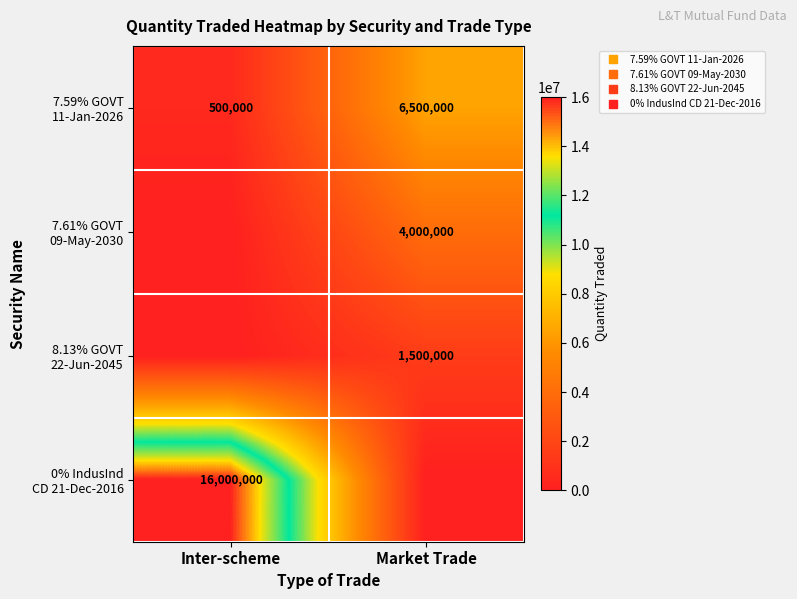

Is the value of 0% IndusInd CD 21-Dec-2016 at Inter-scheme greater than the value of 7.61% GOVT 09-May-2030 at Inter-scheme?

Yes